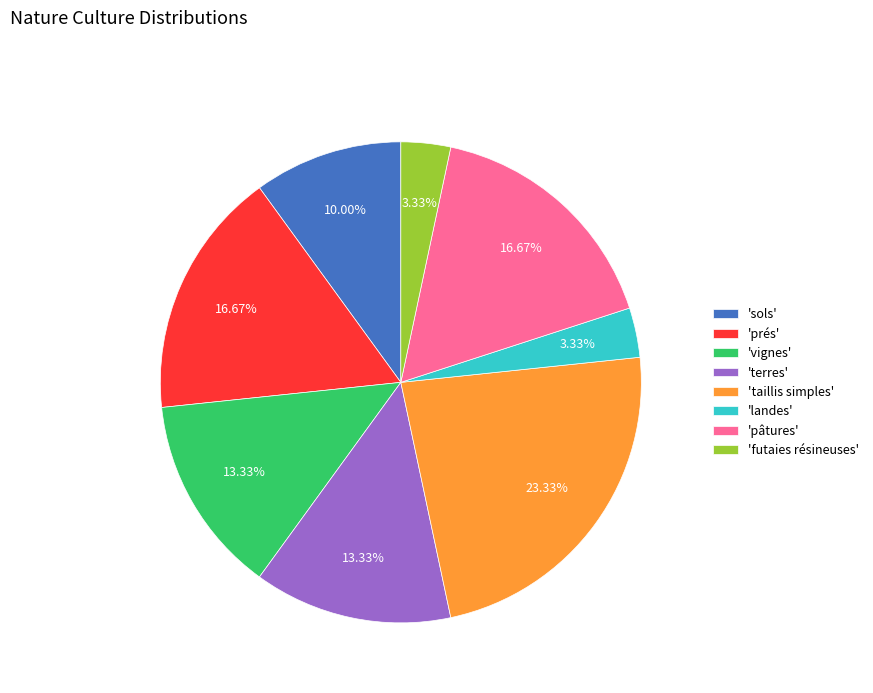

What is the ratio of the value at 'sols' to the value at 'landes'?

3.0